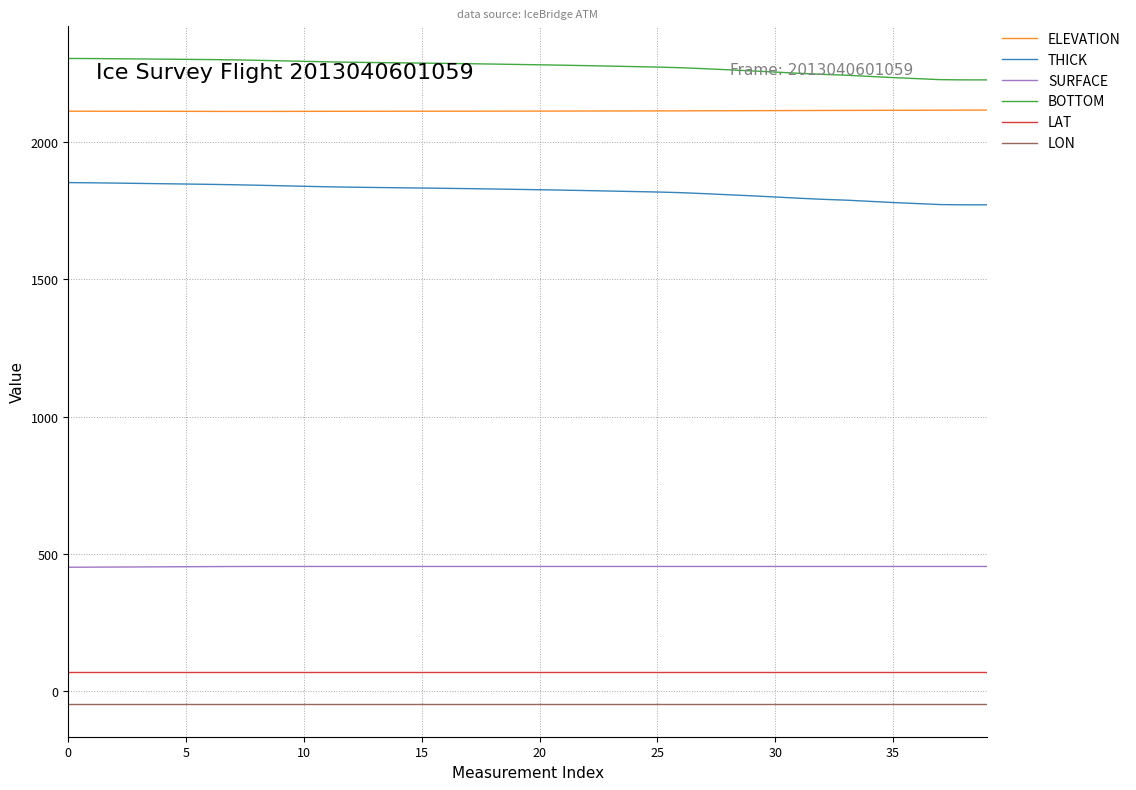

Which series has the largest total across all categories?

BOTTOM